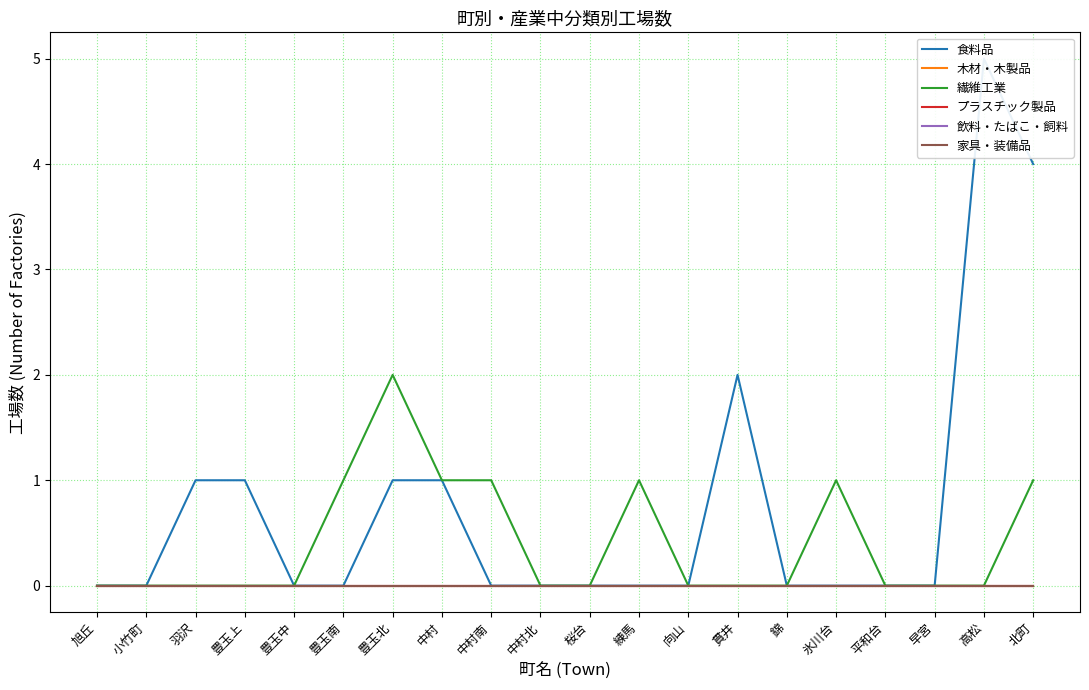

At how many categories does at least one series exceed 1?

4